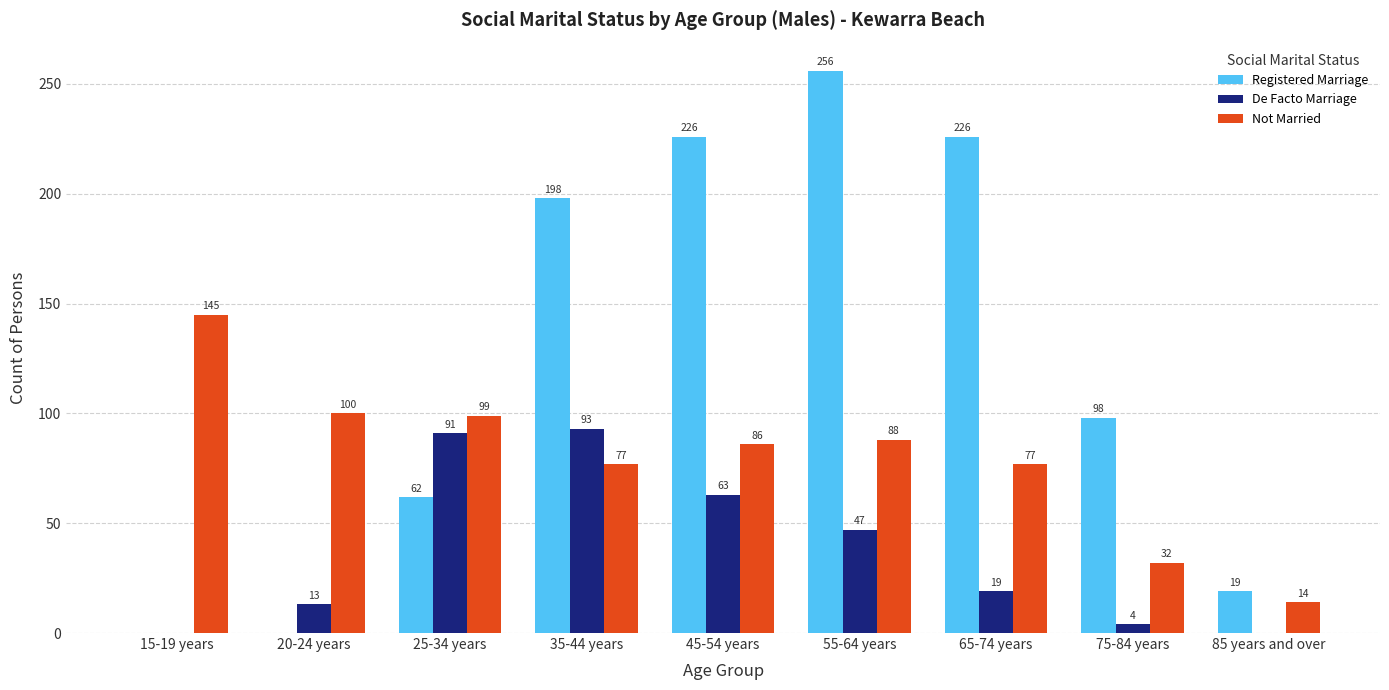

What is the sum of the De Facto Marriage values at 35-44 years and 75-84 years?

97